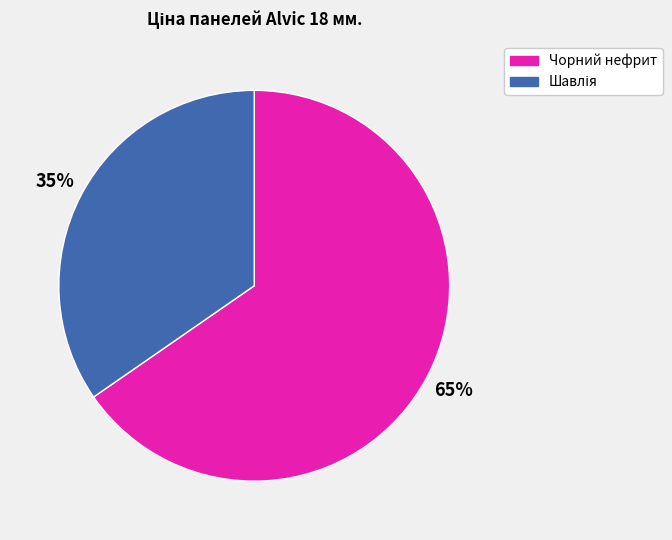

Which slice is the largest?

Чорний нефрит